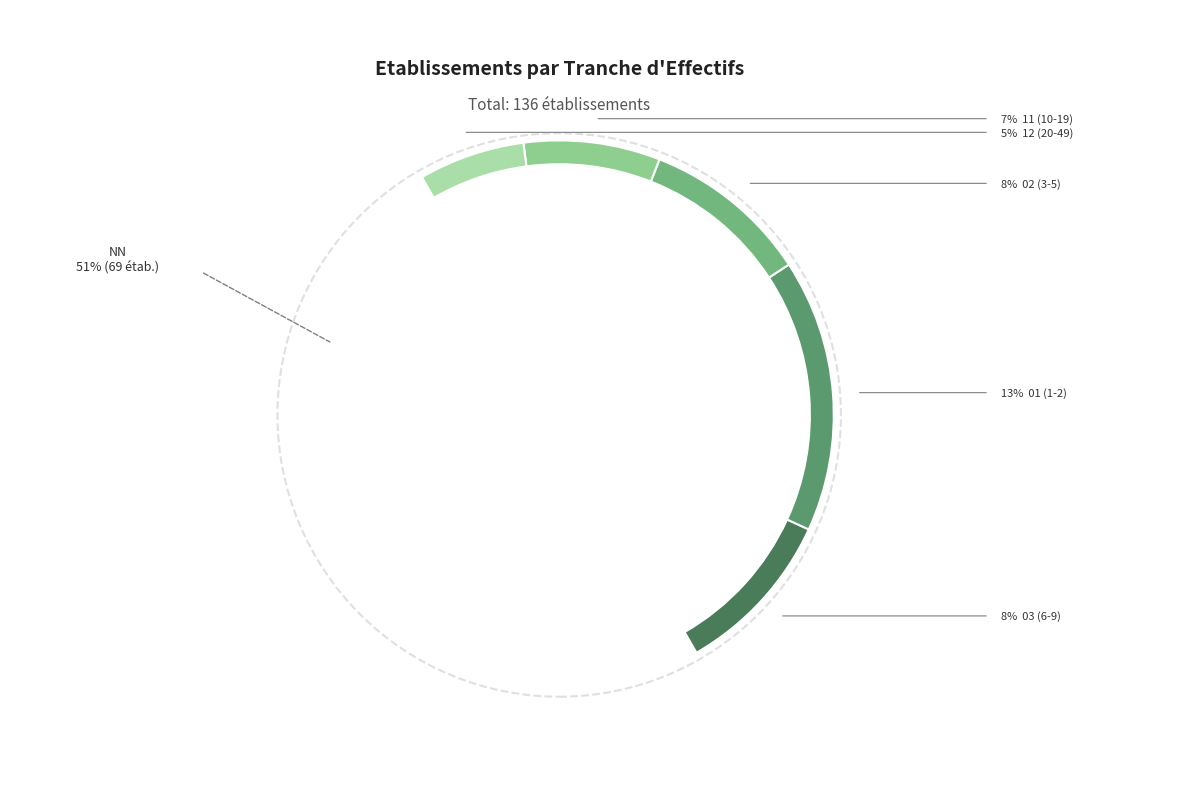

How much of the chart is everything except 12?

94.9%